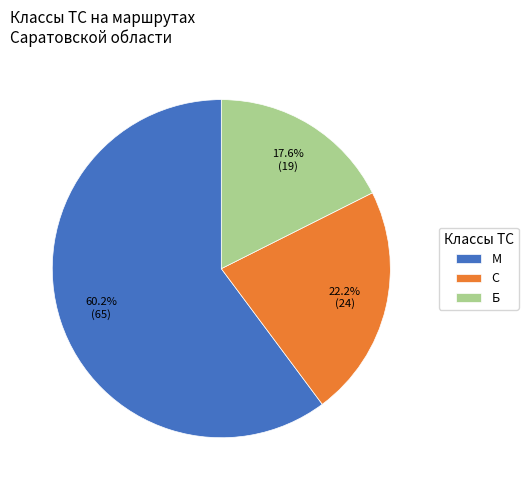

Between Б and С, which is larger?

С